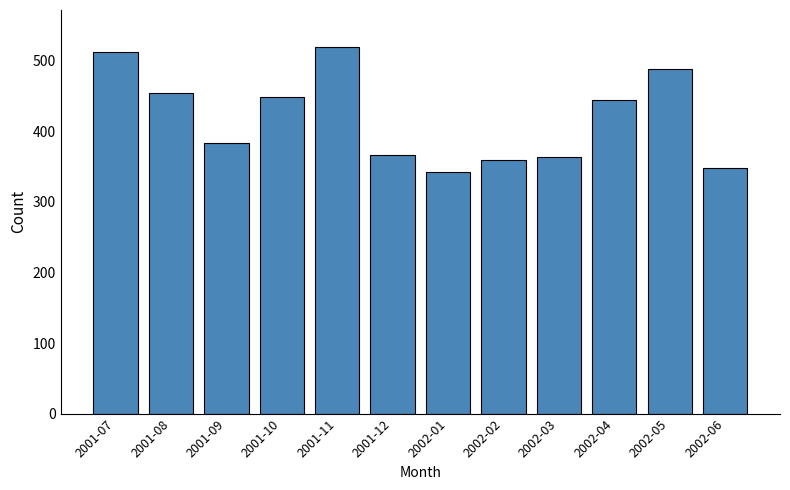

Is it true that the value at 2001-11 is 849?

False